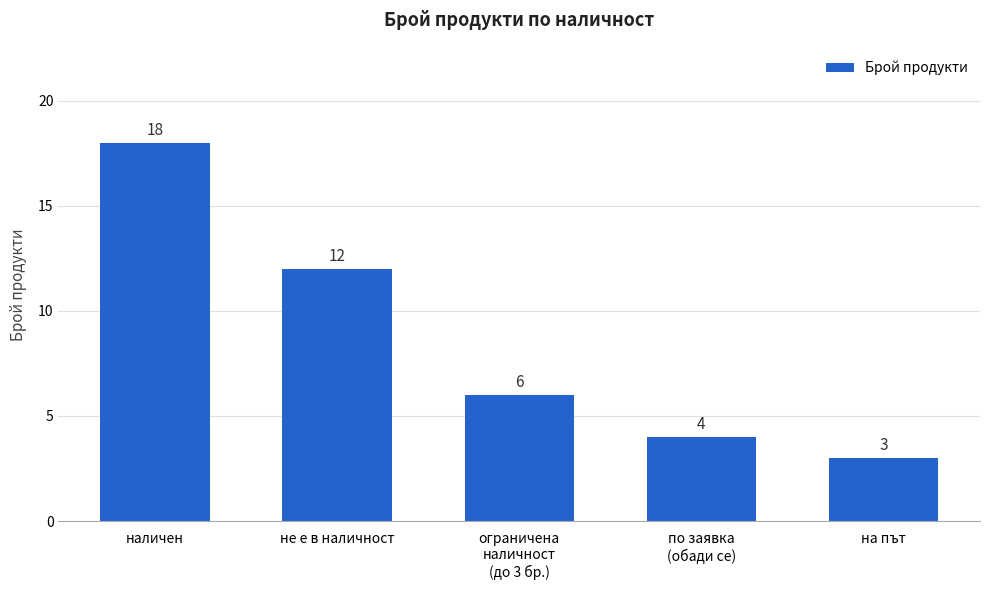

What is the value of the 4th bar from the left?

4